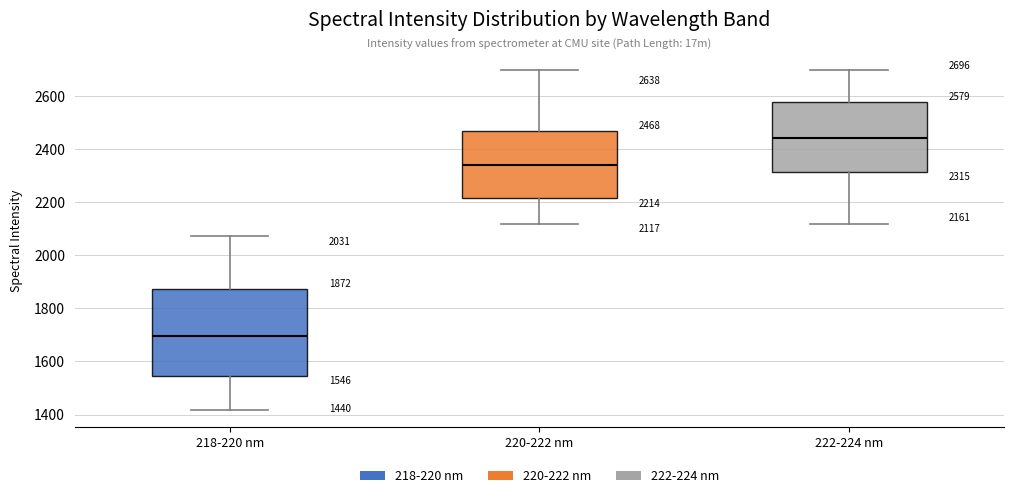

Which box's median line is the highest?

222-224 nm